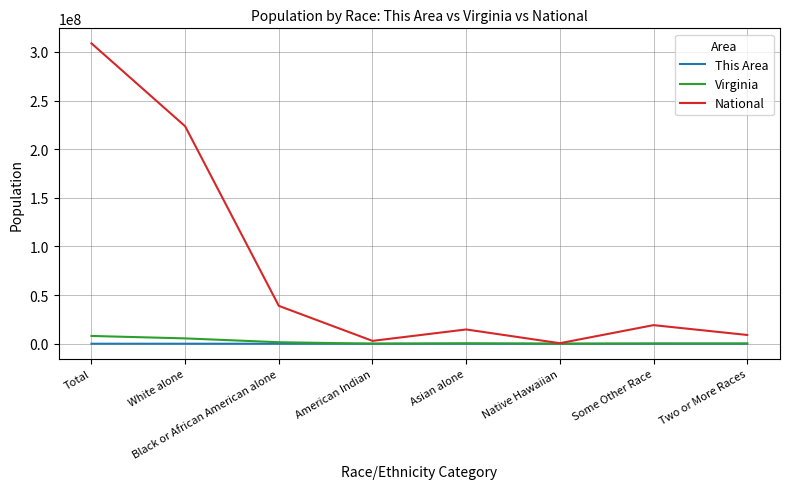

At which category is the sum across all series the highest?

Total